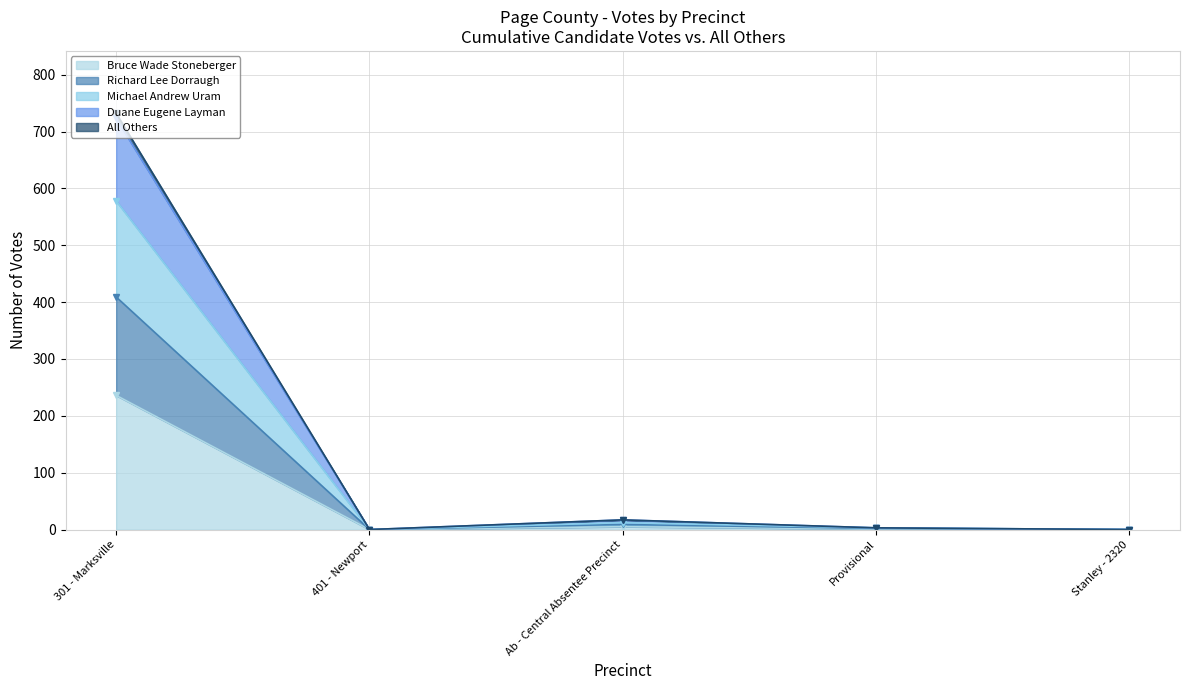

Does the chart display data point markers on the line(s)?

Yes